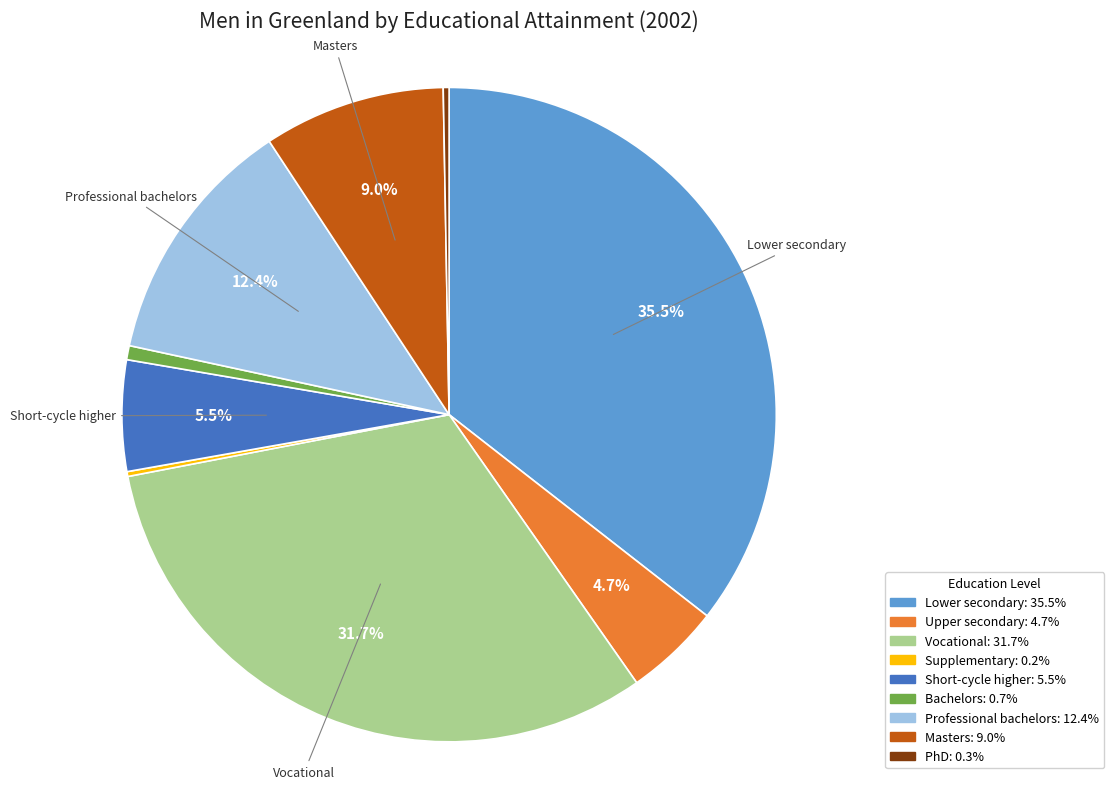

To the nearest percent, what is the difference between the largest and smallest slice percentages?

35%